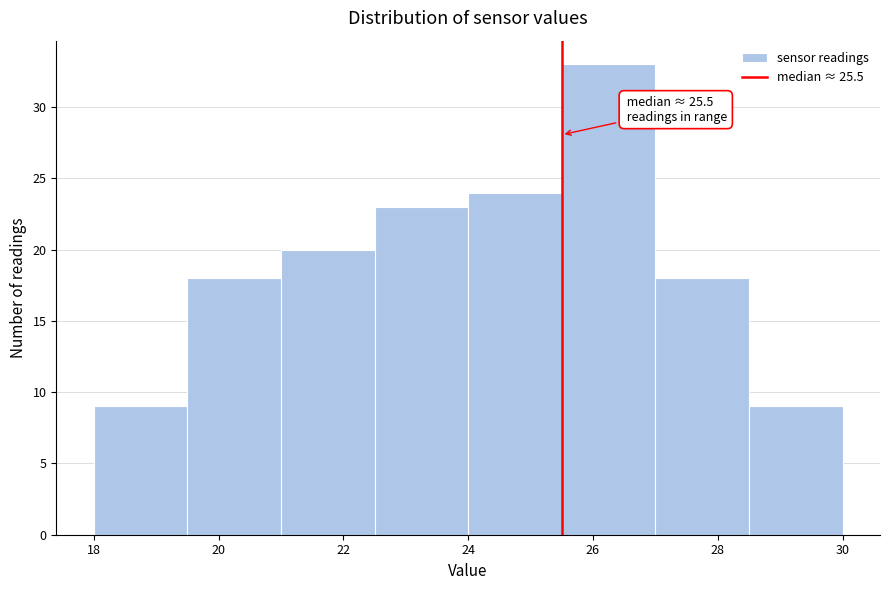

Over which range of the x-axis is the bar tallest?

25.5 to 27.0